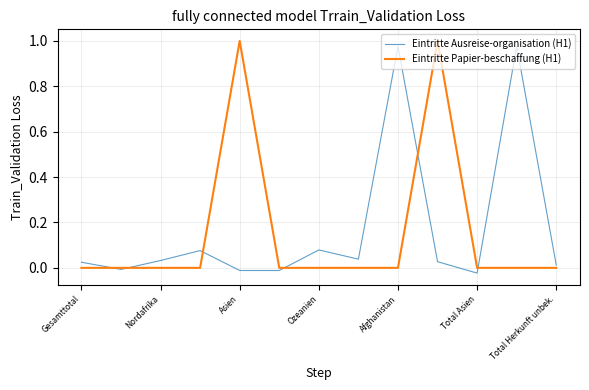

What is the sum of all Eintritte Papier-beschaffung (H1) values?

2.0